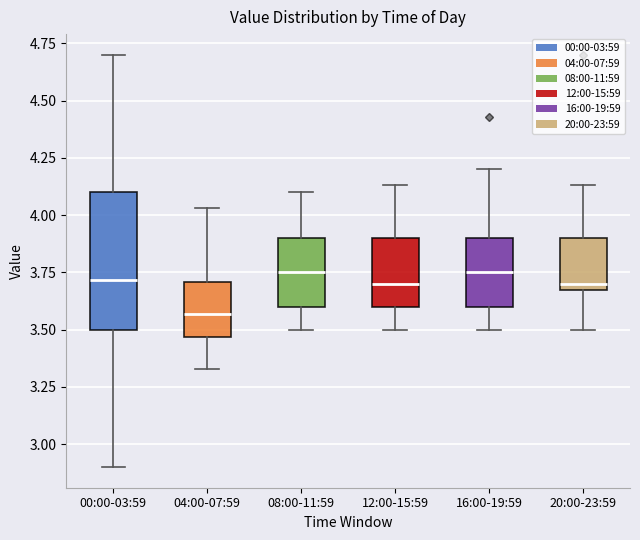

Comparing the boxes themselves (not the whiskers), which one is the tallest?

00:00-03:59